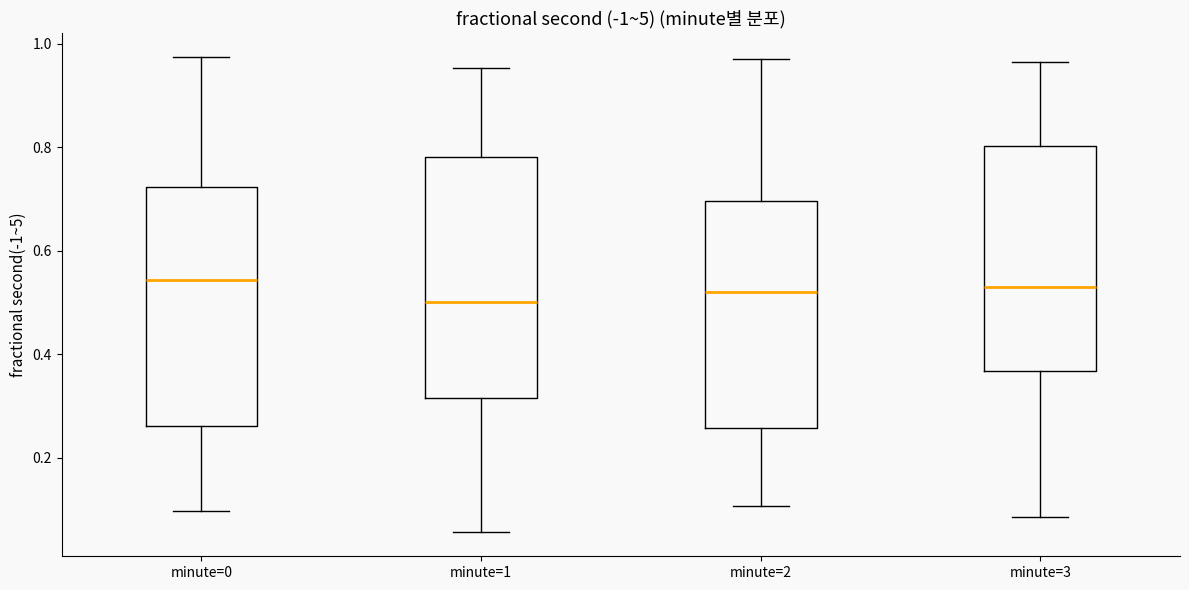

Reading left to right, transcribe this box plot: for each box, give where its median line is, the range the box spans, and where its two whiskers end, as read against the y-axis. The values are not printed on the chart, so give them approximately, as read against the axis.

minute=0: median 0.54, box 0.26 to 0.72, whiskers 0.10 to 0.98
minute=1: median 0.50, box 0.32 to 0.78, whiskers 0.06 to 0.96
minute=2: median 0.52, box 0.26 to 0.70, whiskers 0.10 to 0.98
minute=3: median 0.52, box 0.36 to 0.80, whiskers 0.08 to 0.96